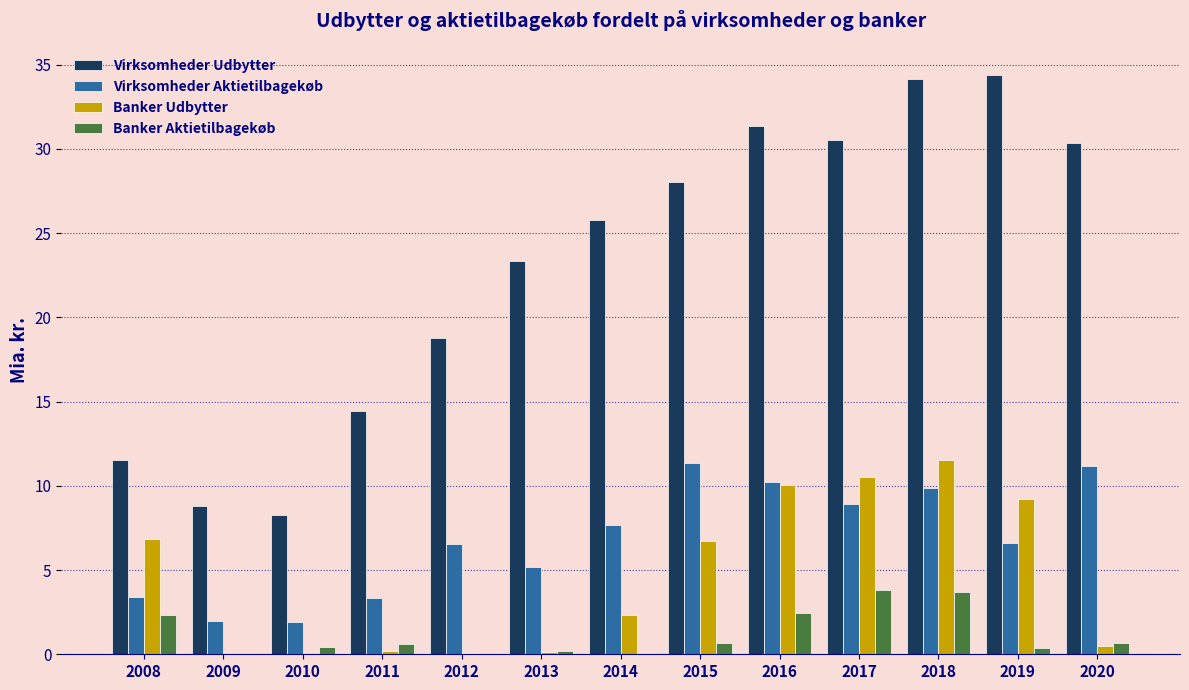

The Virksomheder Aktietilbagekøb series shows 8.7 at 2012. True or false?

False